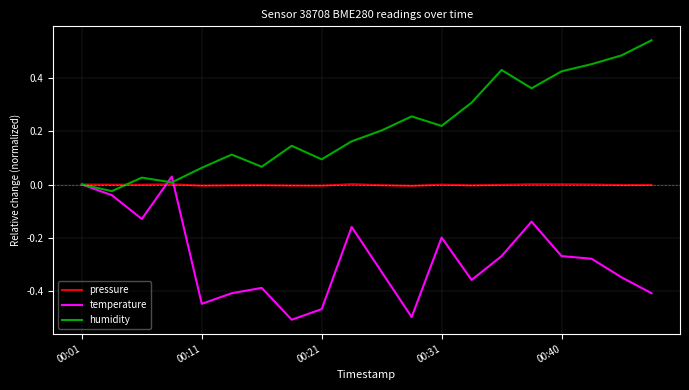

How many lines are shown in the chart?

3